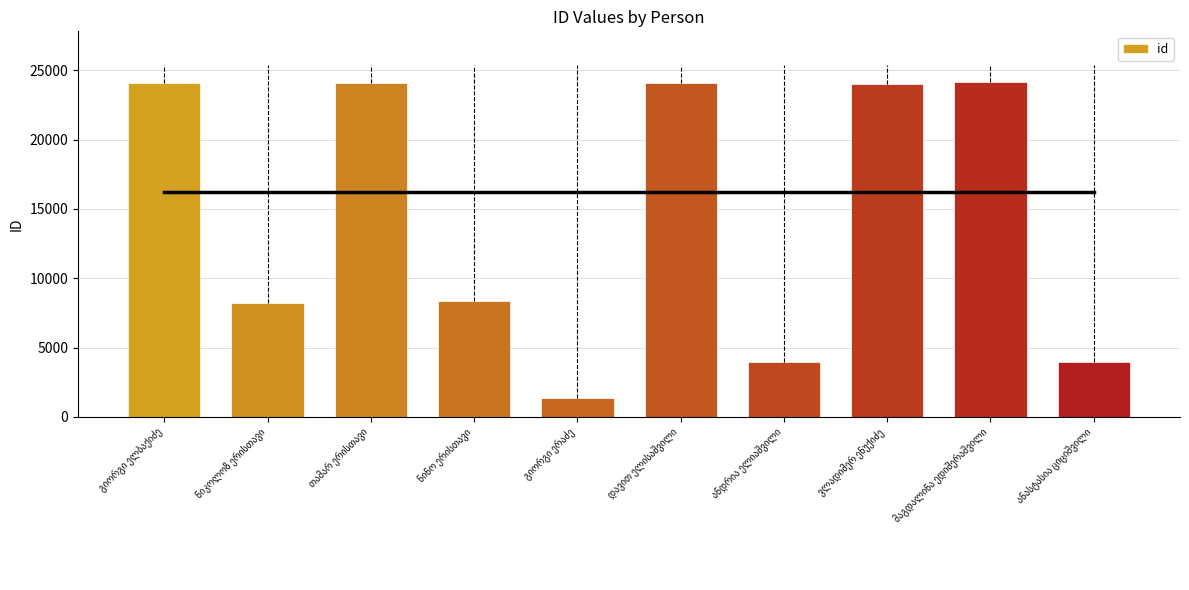

What is the greatest value displayed?

24183